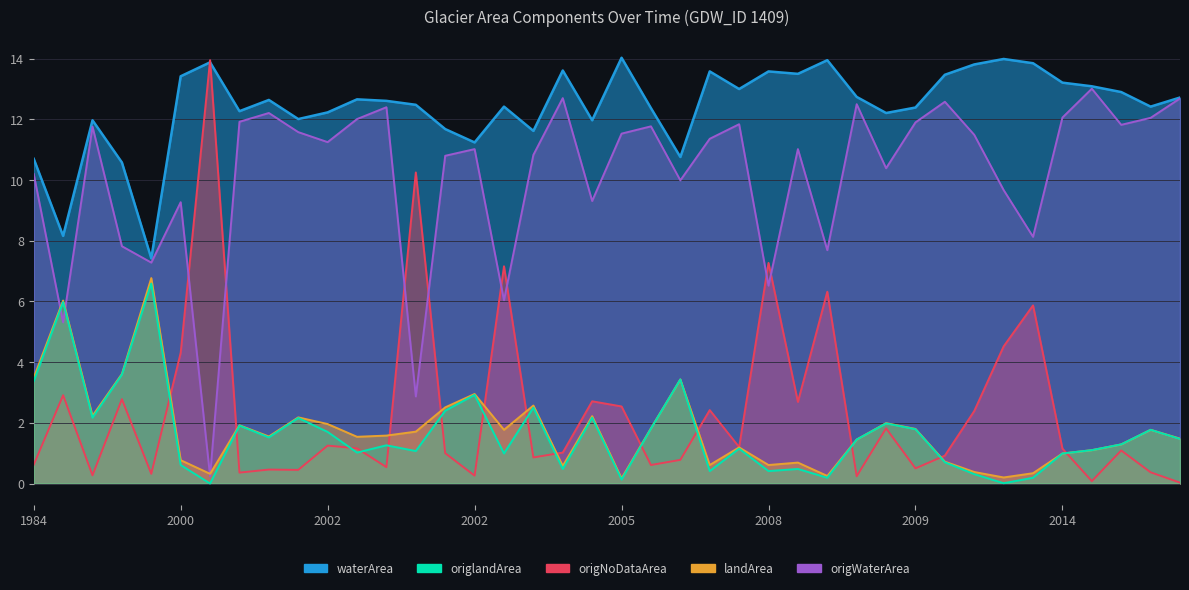

At which label does waterArea reach its minimum?

1990_07